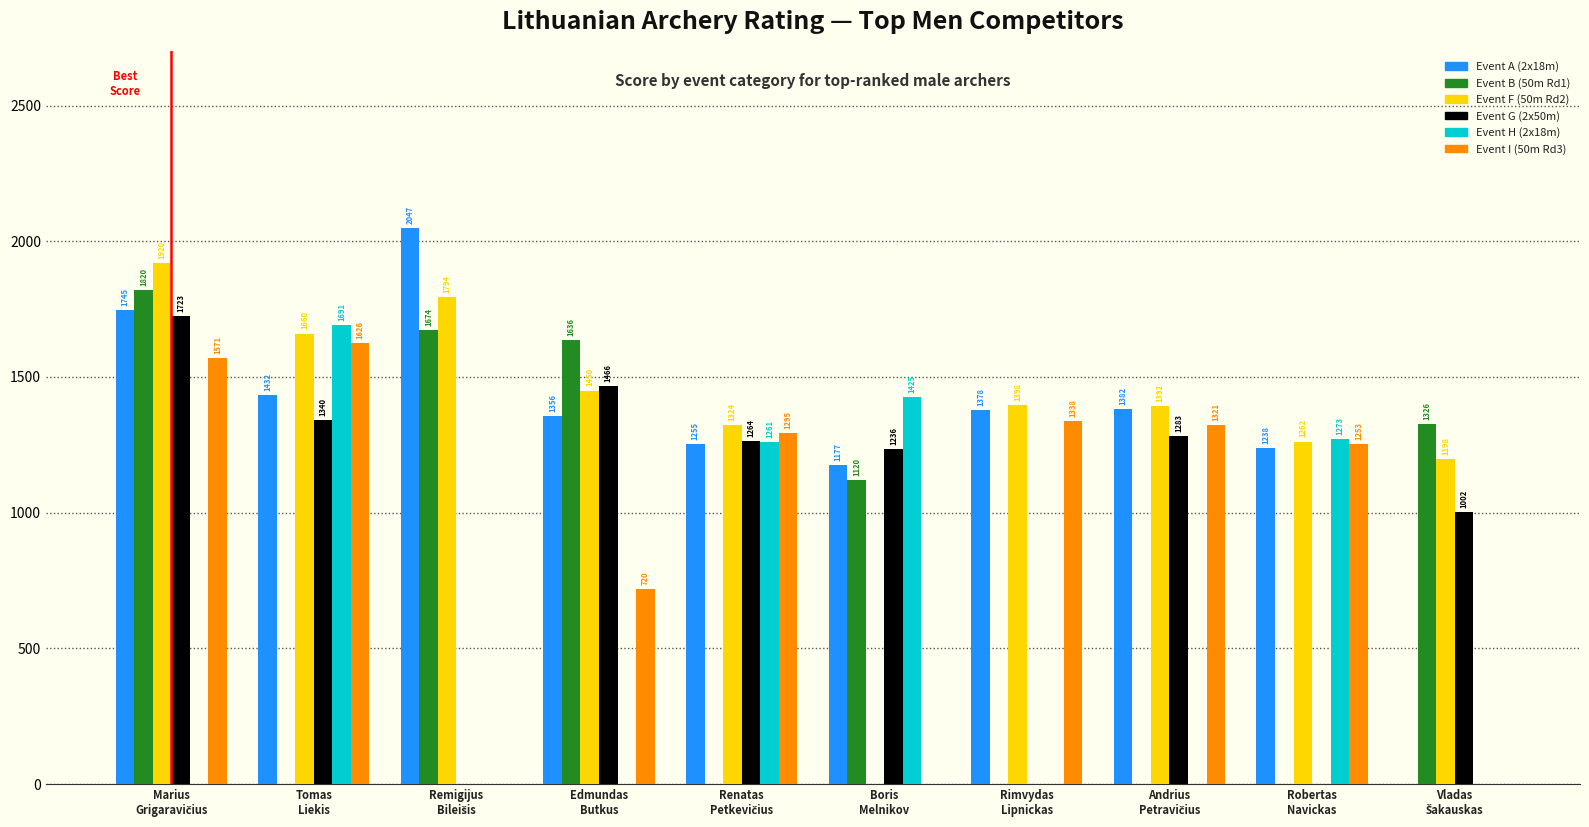

What is the highest value of the Event F (50m Rd2) series?

1920.0